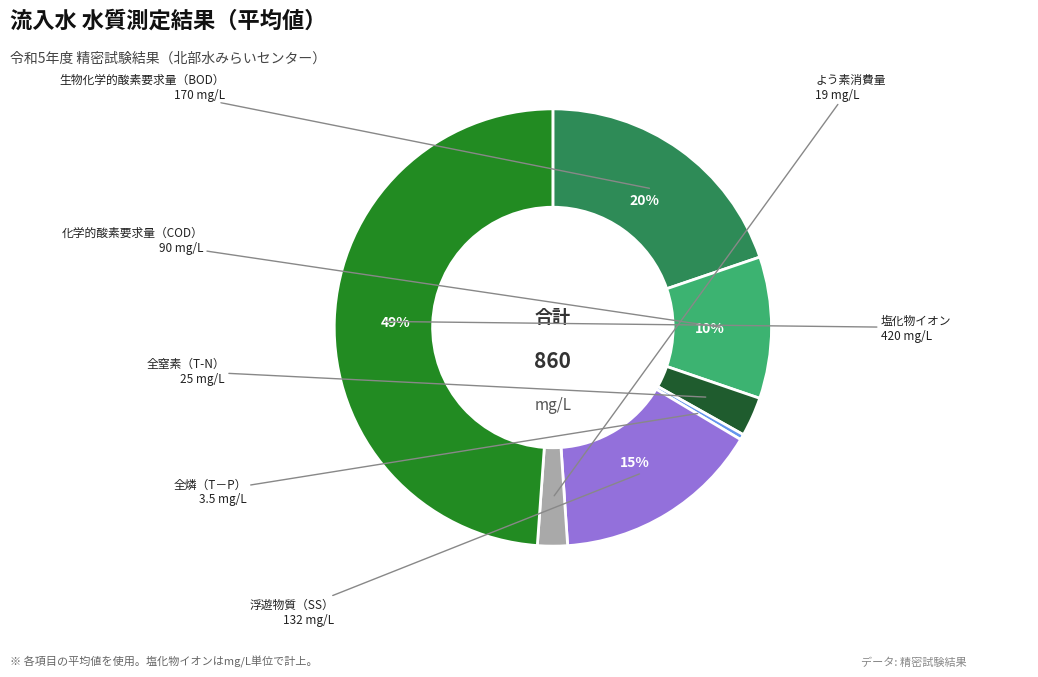

To the nearest percent, what is the average slice percentage?

14%